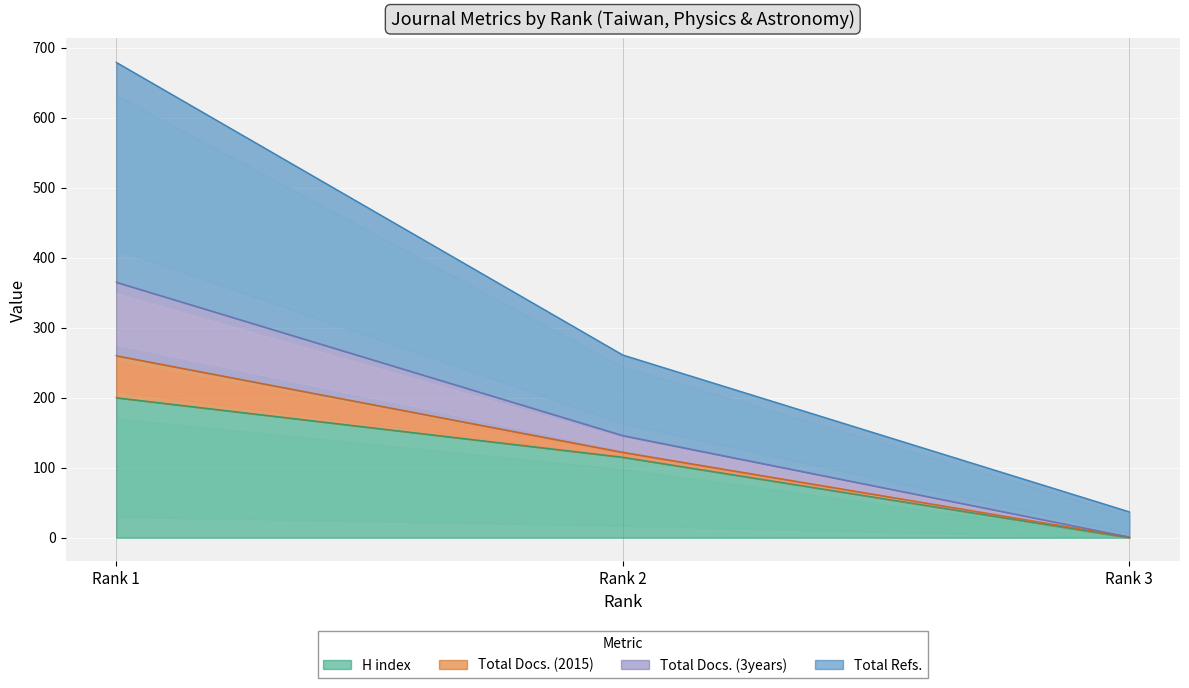

At which label does Total Refs. first exceed 146?

Rank 1